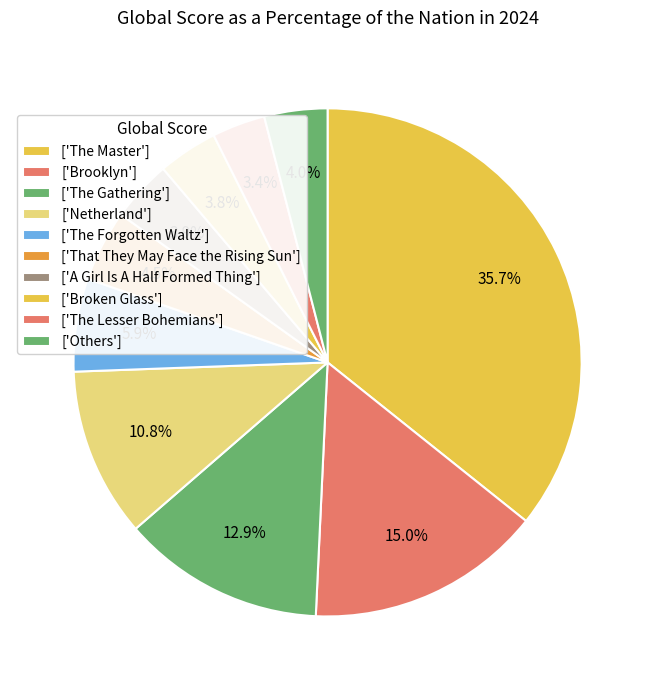

Count the number of slices in the pie.

10